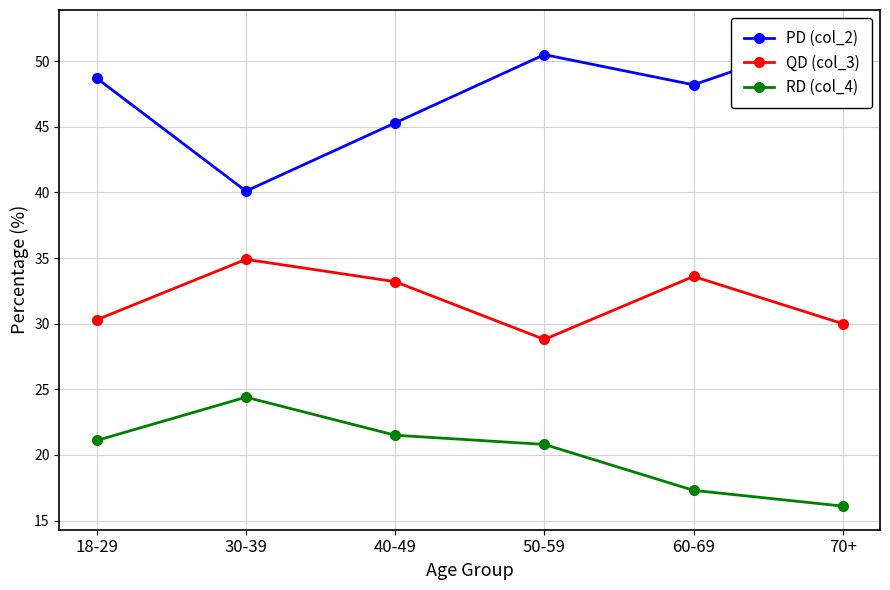

Between 18-29 and 60-69, which series saw the biggest shift?

RD (col_4)